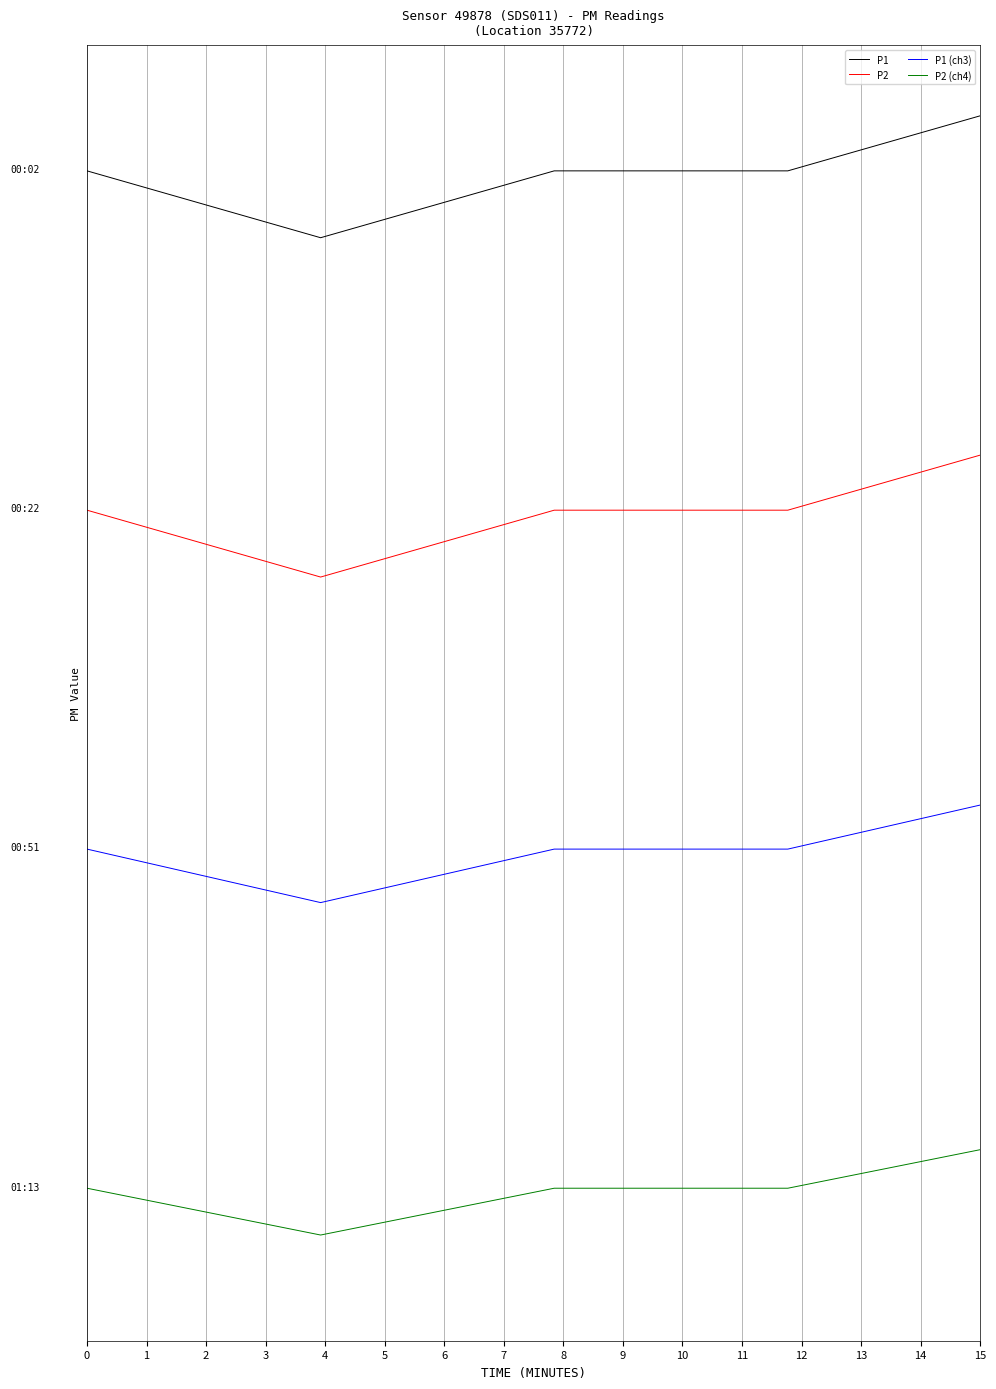

True or false: P2 and P1 intersect in this chart.

False